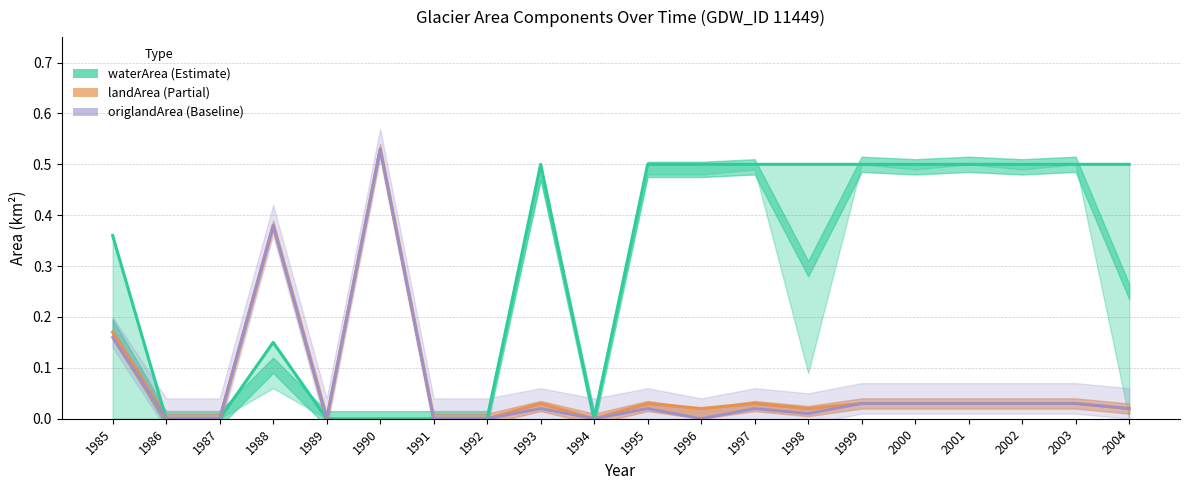

Reading left to right, transcribe all the data shown in this chart.

waterArea: 0.4	0.0	0.0	0.1	0.0	0.0	0.0	0.0	0.5	0.0	0.5	0.5	0.5	0.5	0.5	0.5	0.5	0.5	0.5	0.5
landArea: 0.2	0.0	0.0	0.4	0.0	0.5	0.0	0.0	0.0	0.0	0.0	0.0	0.0	0.0	0.0	0.0	0.0	0.0	0.0	0.0
origlandArea: 0.2	0.0	0.0	0.4	0.0	0.5	0.0	0.0	0.0	0.0	0.0	0.0	0.0	0.0	0.0	0.0	0.0	0.0	0.0	0.0